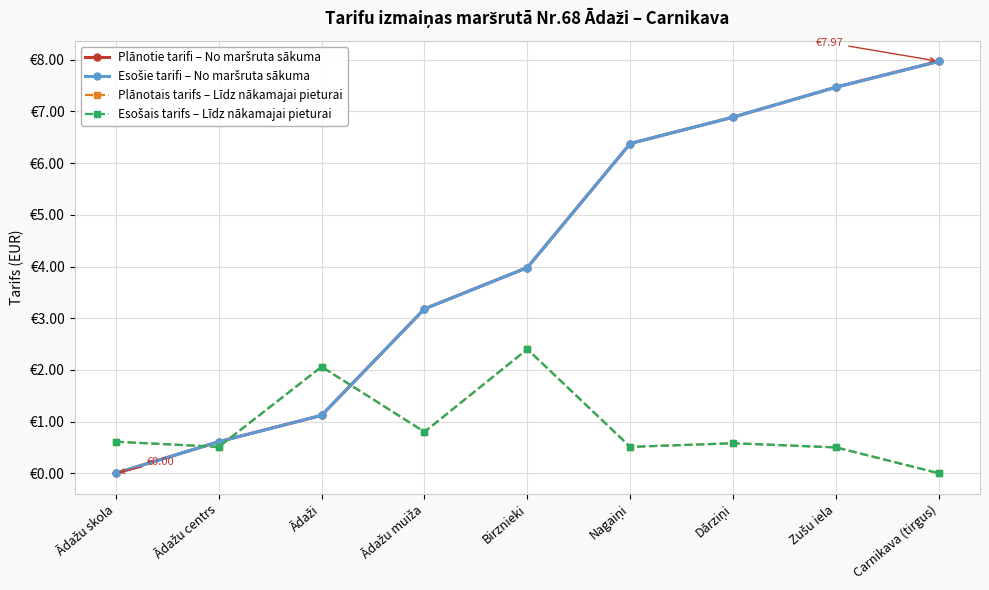

Read the Plānotais tarifs – Līdz nākamajai pieturai value at Birznieki.

2.4